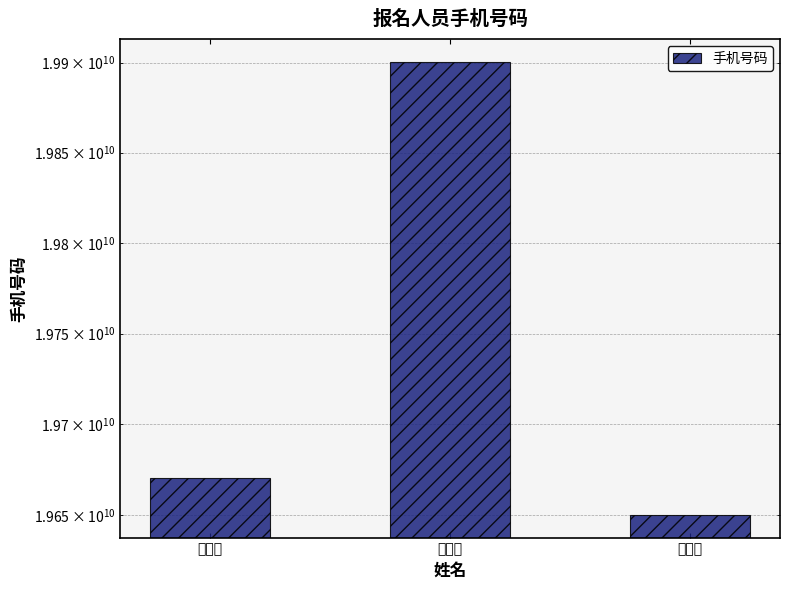

Which category has the lowest value across all series?

肖金凤